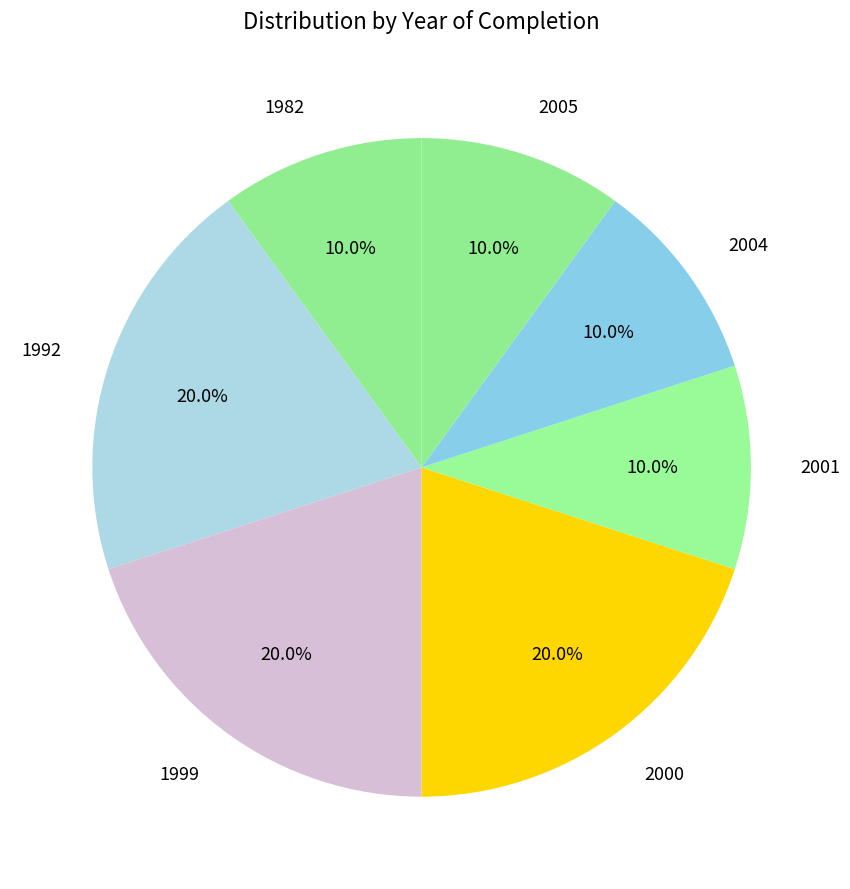

Does 2001 represent more than half of the total?

No